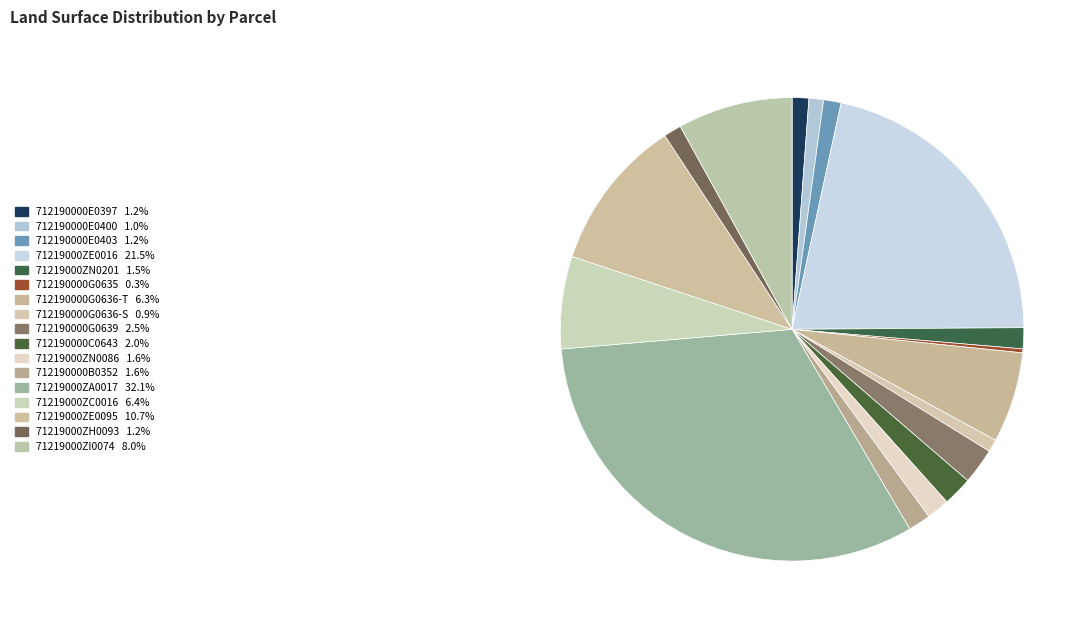

Does 712190000G0635 account for over 50% of the chart?

No